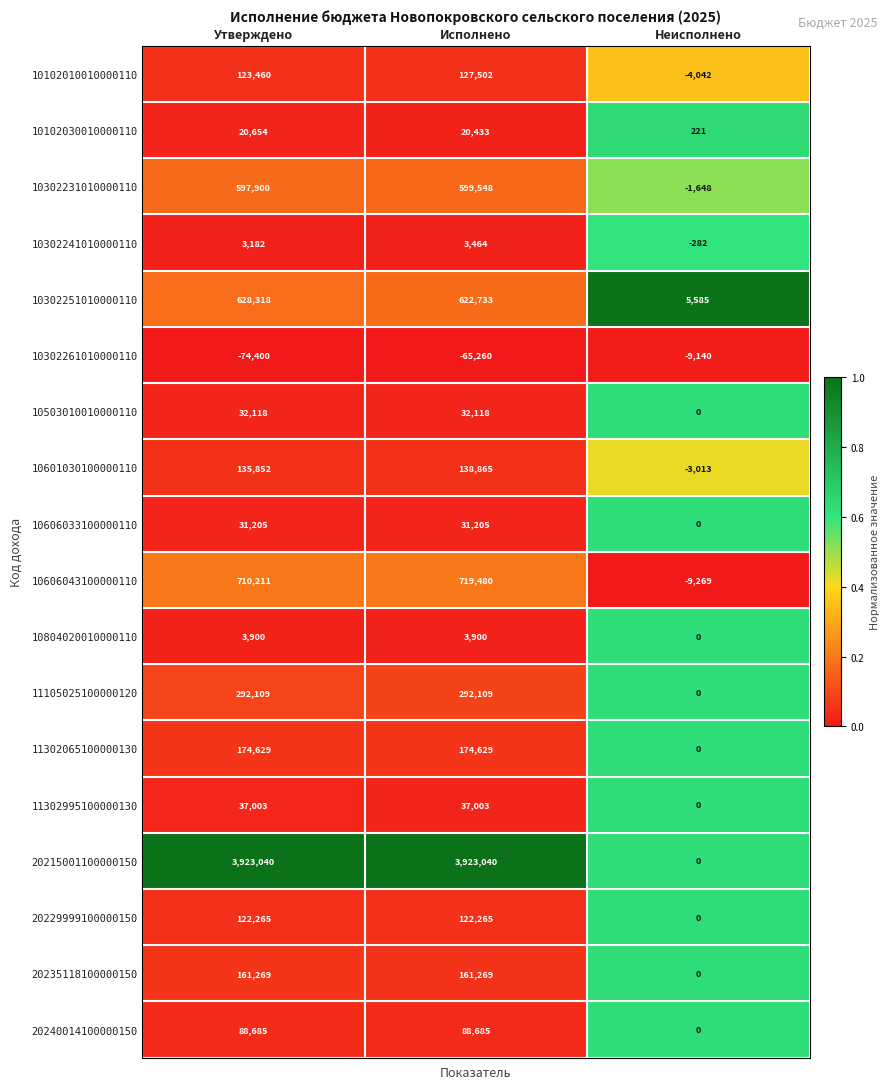

Which category has the lowest value across all series?

Утверждено